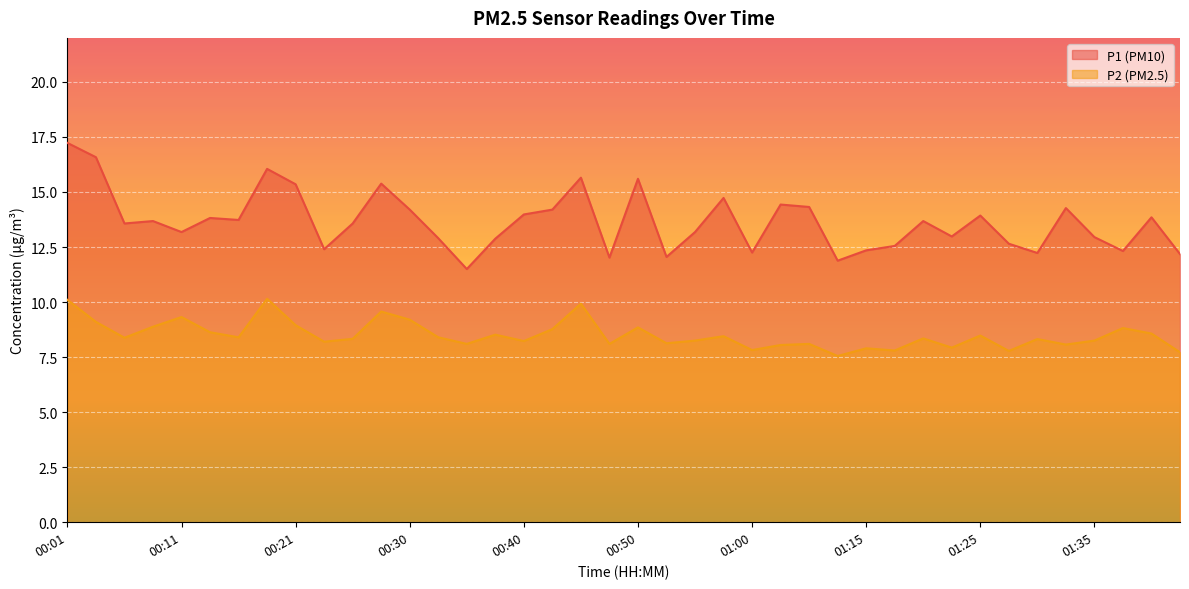

Is it true that P1 equals 8.7 at 01:28?

False